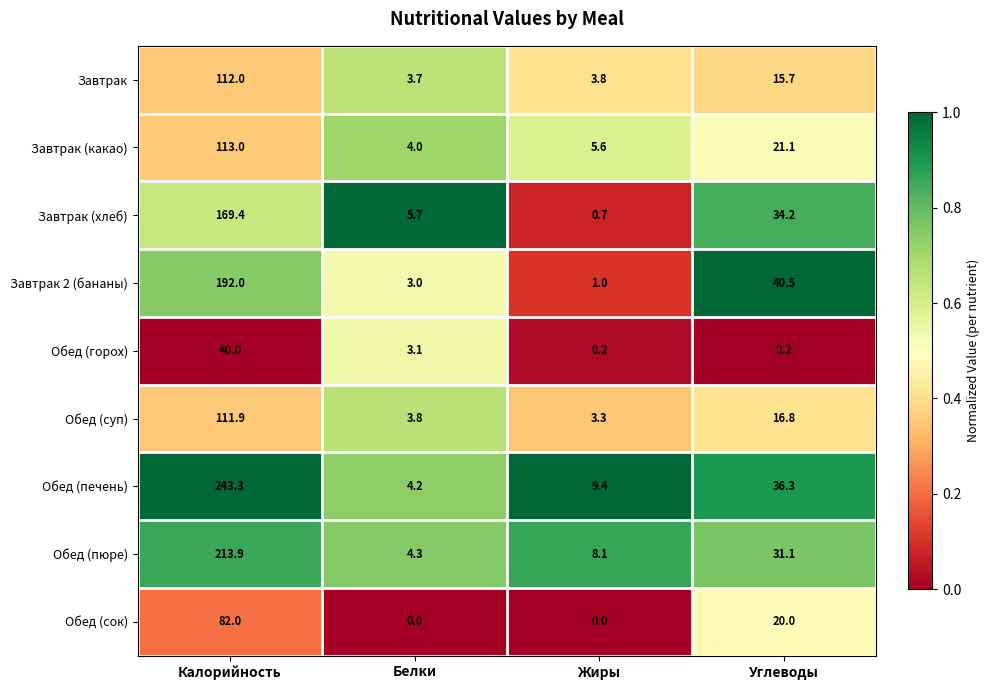

Which series has the largest total across all categories?

Обед (печень)